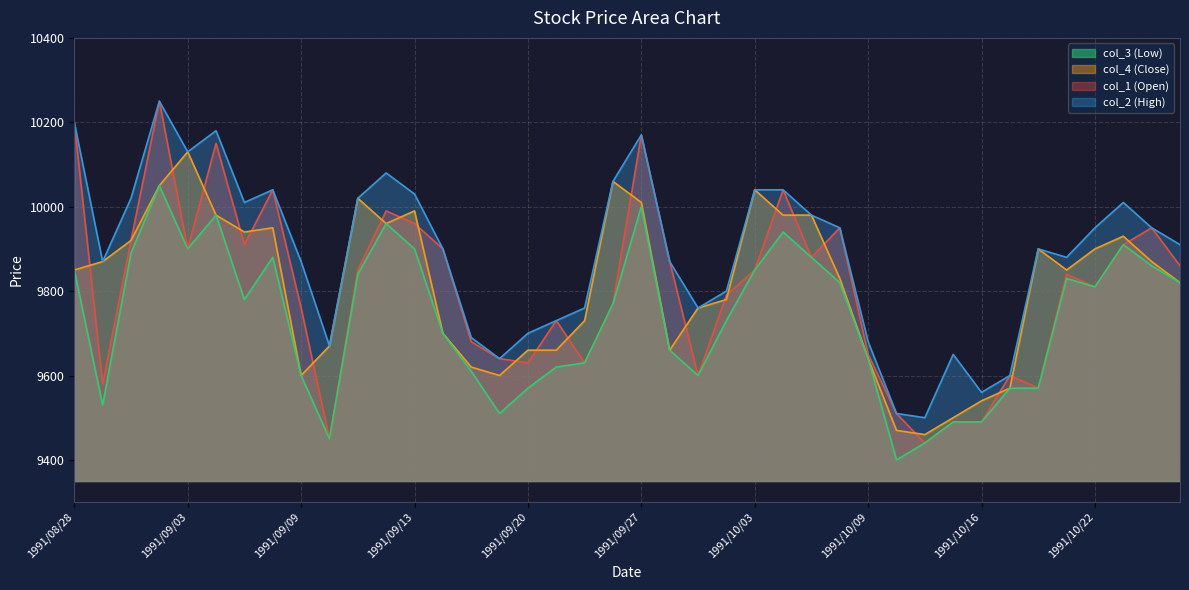

Where does the col_4 series first go above 9850?

1991/08/29